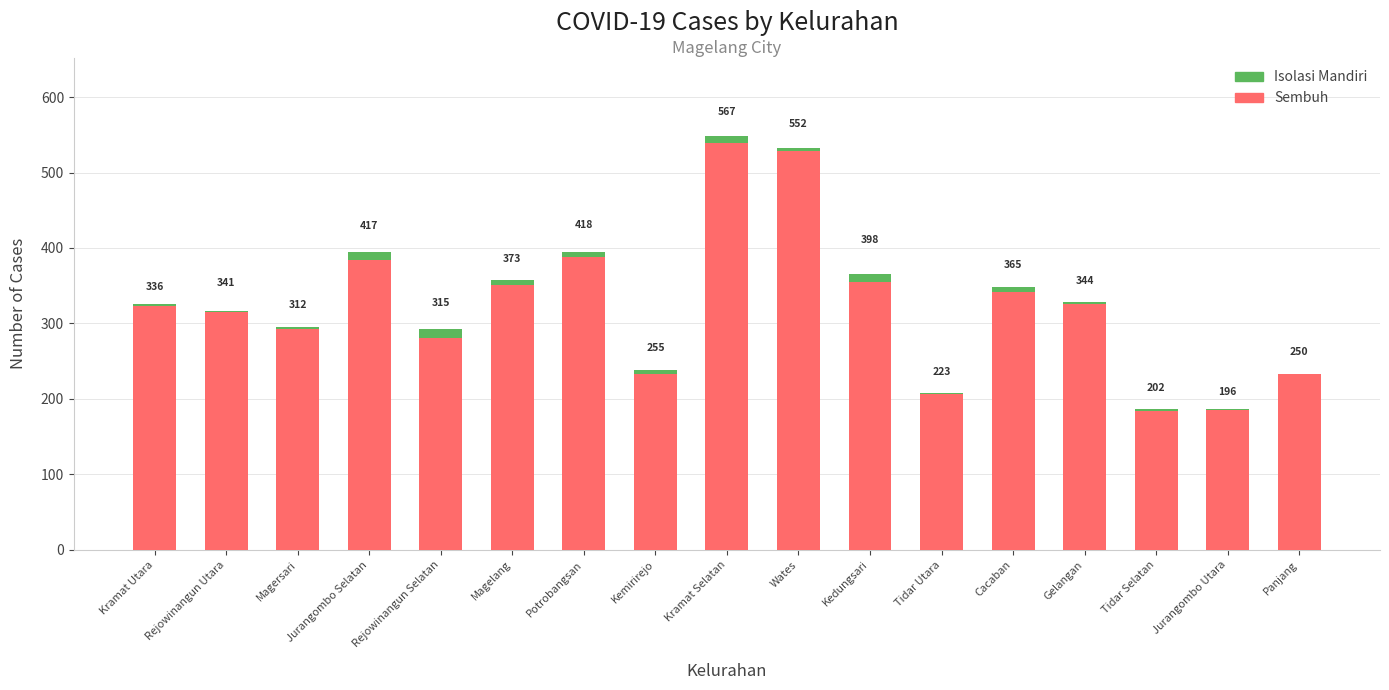

Does the chart contain stacked bars?

Yes